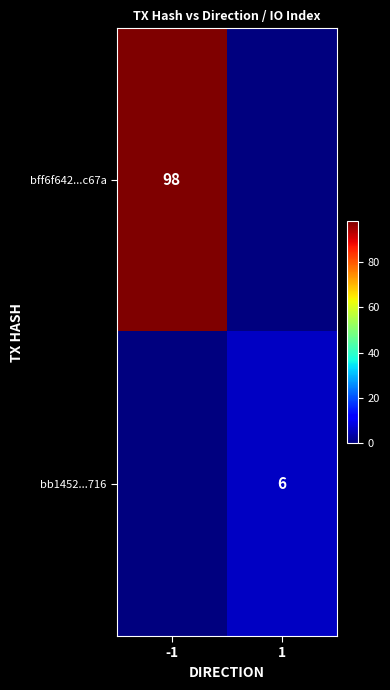

Is it true that bb1452...716 equals 3 at 1?

False